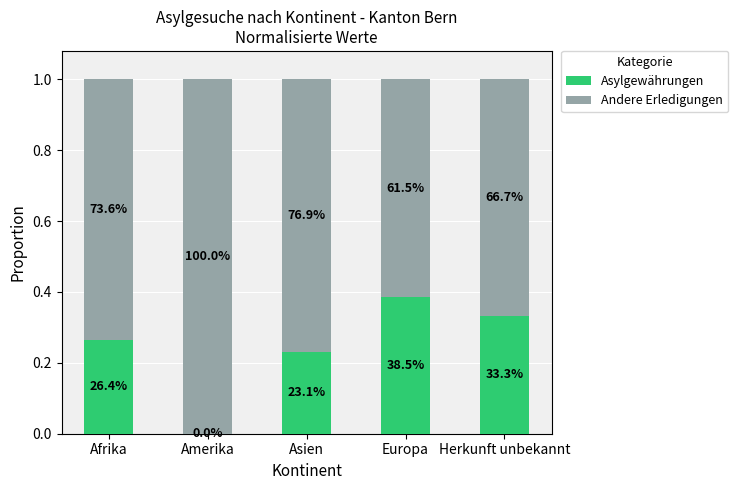

The value of Asylgewährungen at Herkunft unbekannt is 0.5. True or false?

False